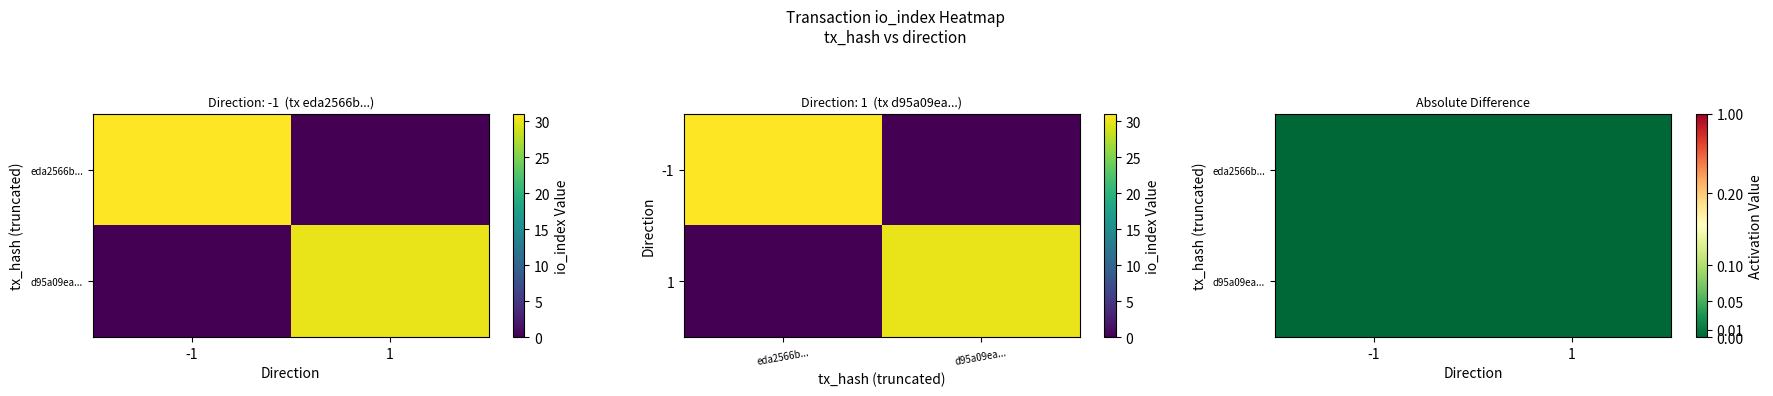

What is the difference between the maximum and minimum values in the d95a09ea776e8cd754f33f6edab6318ab22f548 series?

29